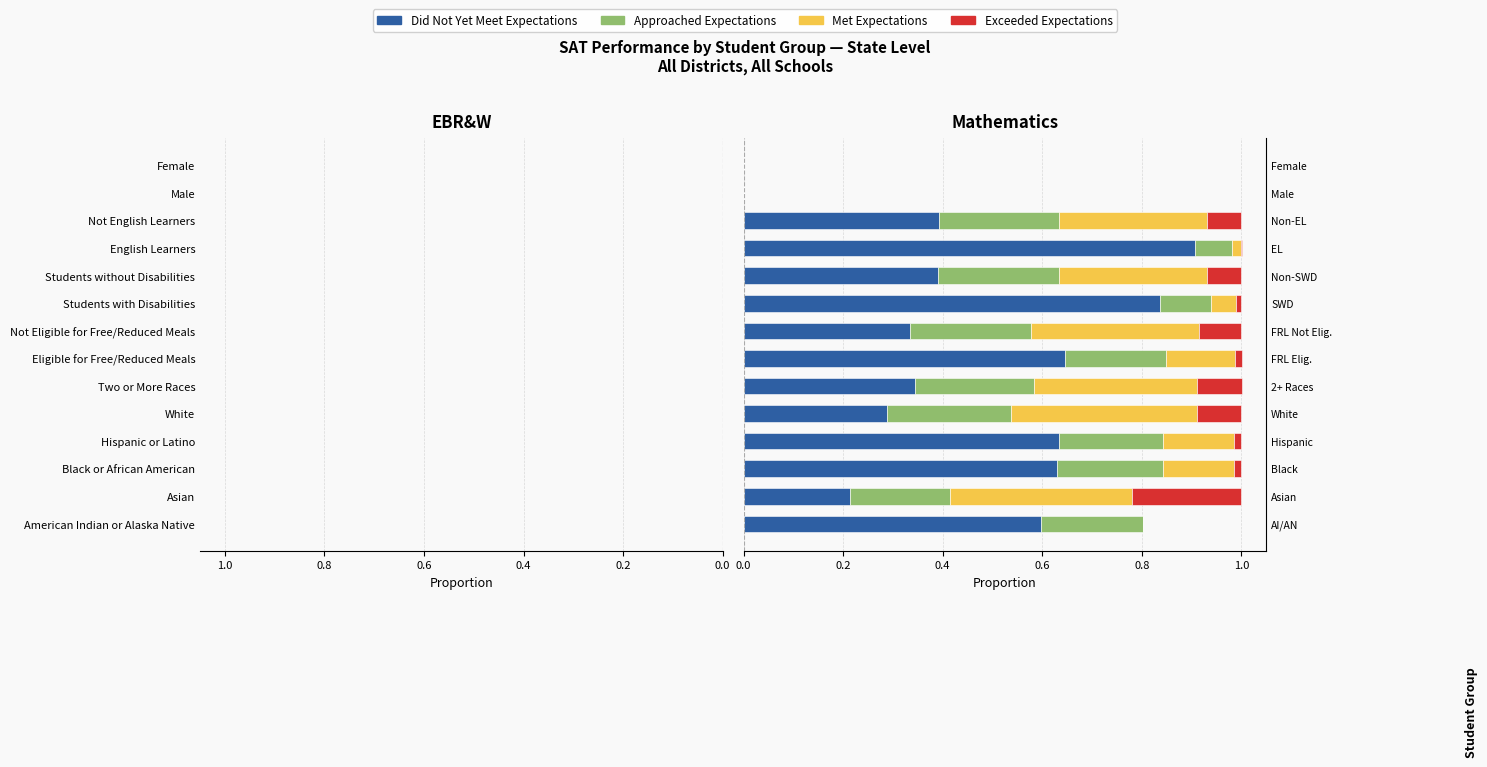

How many values in the Exceeded Expectations series exceed 0?

11